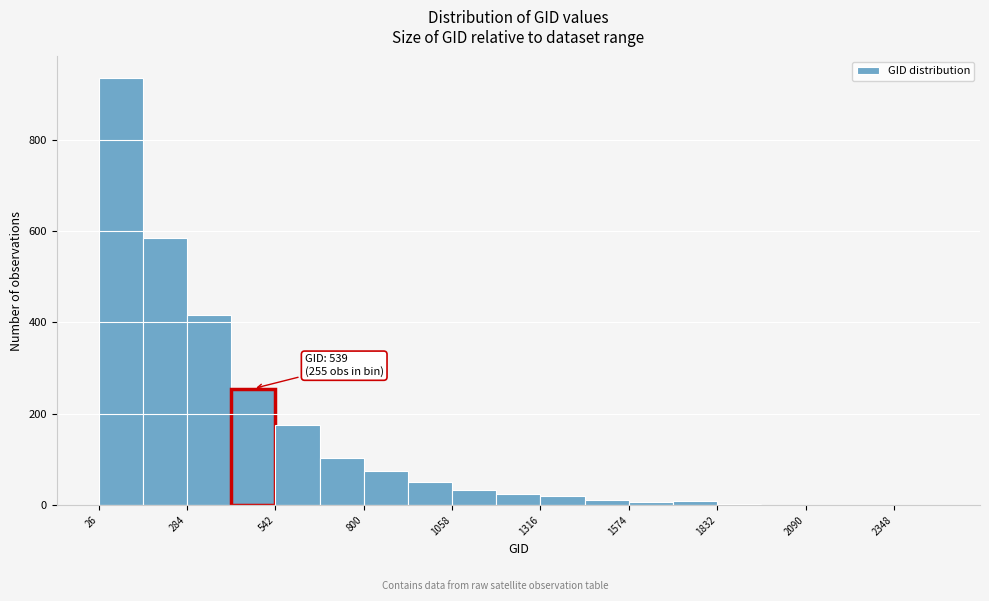

Read against the x-axis, roughly where is the centre of the tallest bar?

100